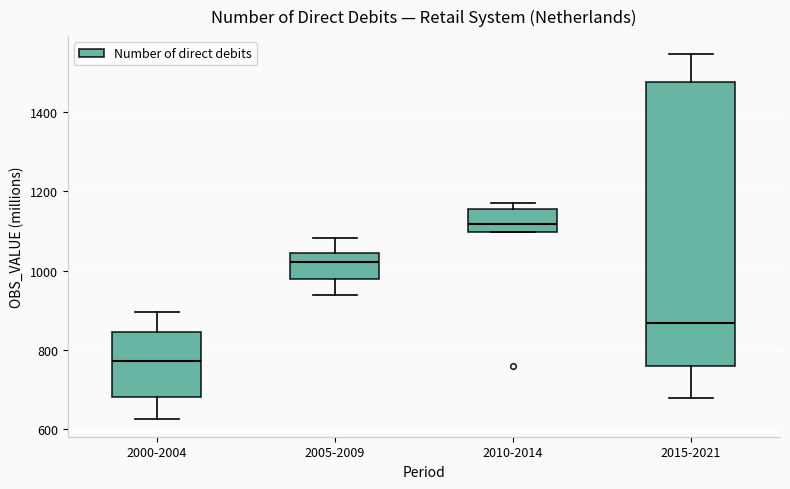

Which box's median line is the lowest?

2000-2004